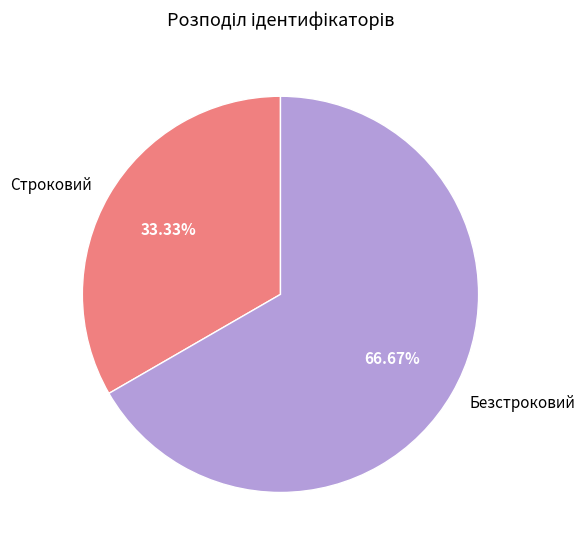

What is the ratio of the value at Безстроковий to the value at Строковий?

2.0